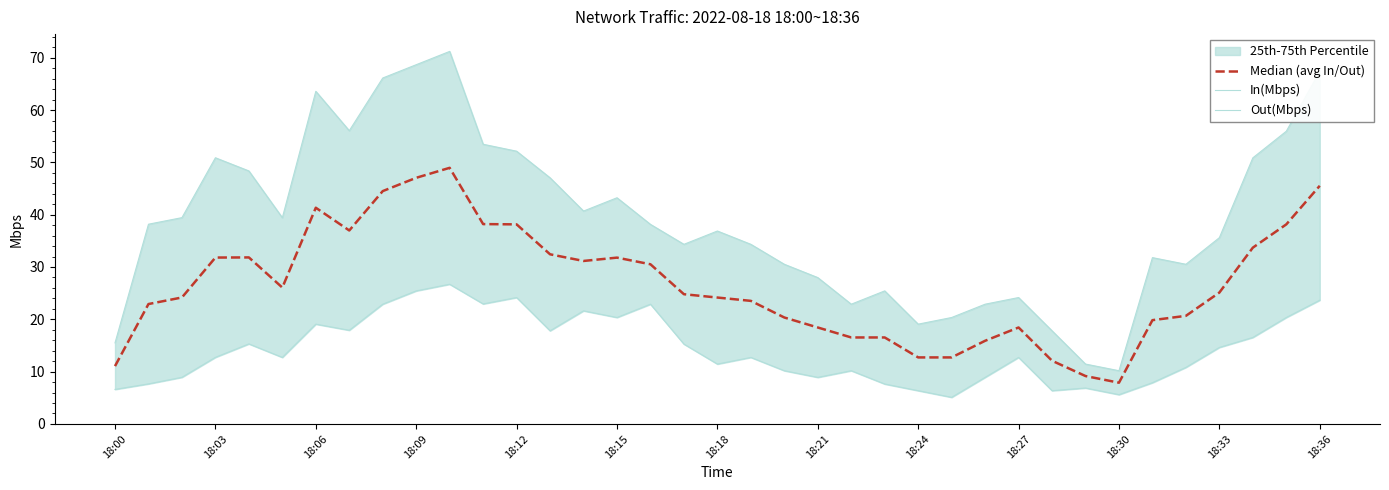

What is the difference between the maximum and second lowest values in the Median (avg In/Out) series?

39.8